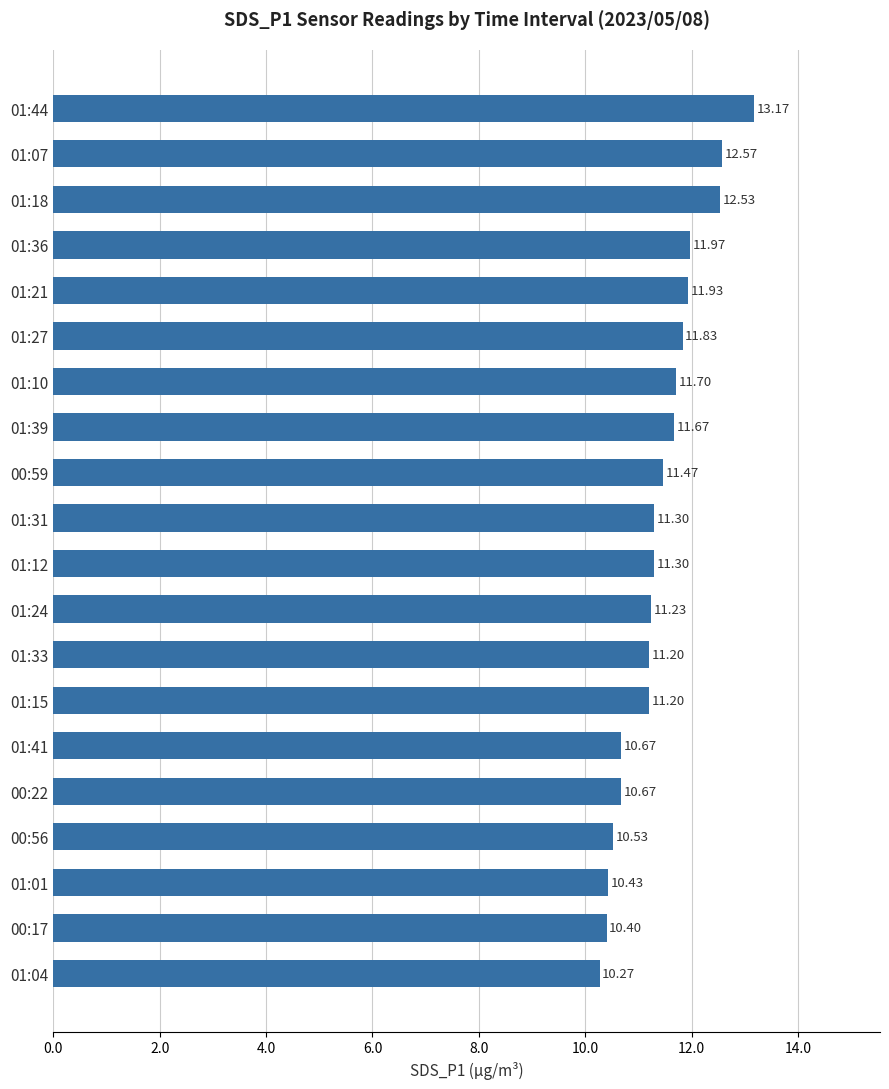

What is the ratio of the value at 01:27 to the value at 00:22?

1.1